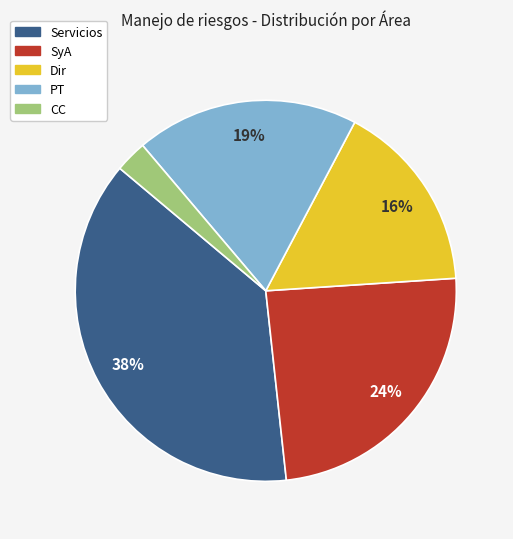

Combined, do PT and Servicios account for over 50%?

Yes